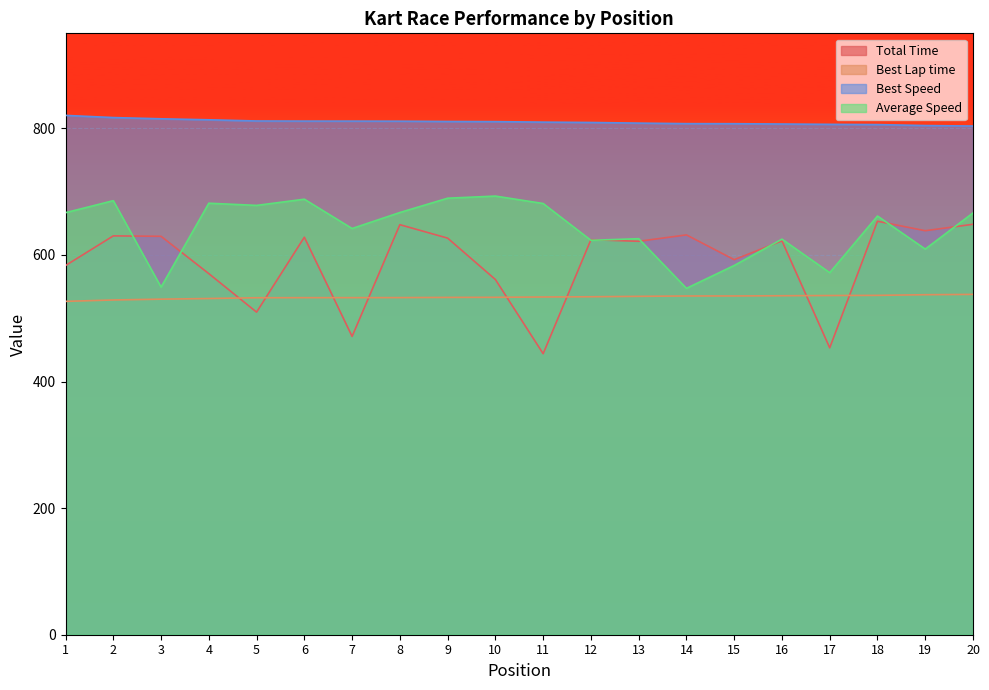

Does the chart display data point markers on the line(s)?

No